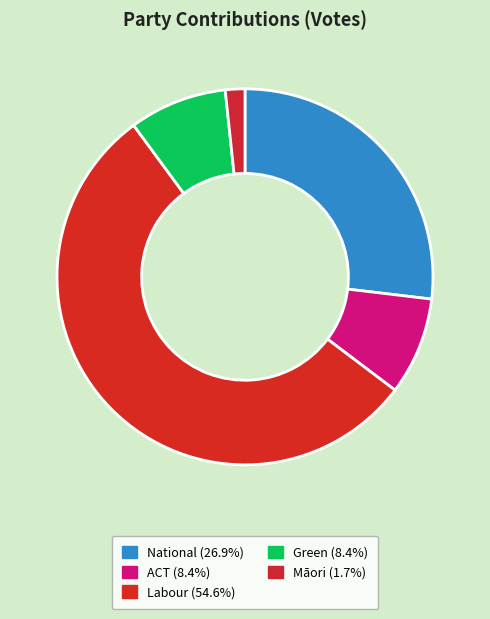

How many segments does this pie chart have?

5